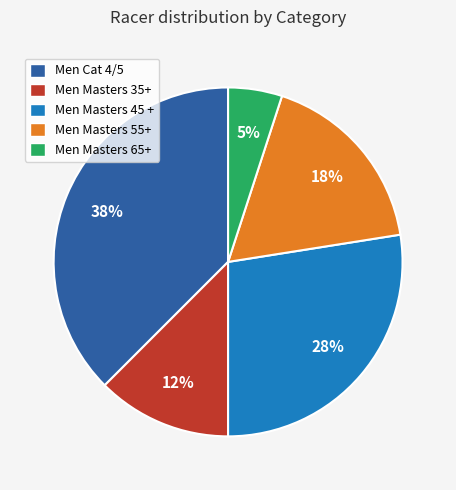

Rank the categories by value from highest to lowest.

Men Cat 4/5, Men Masters 45 +, Men Masters 55+, Men Masters 35+, Men Masters 65+